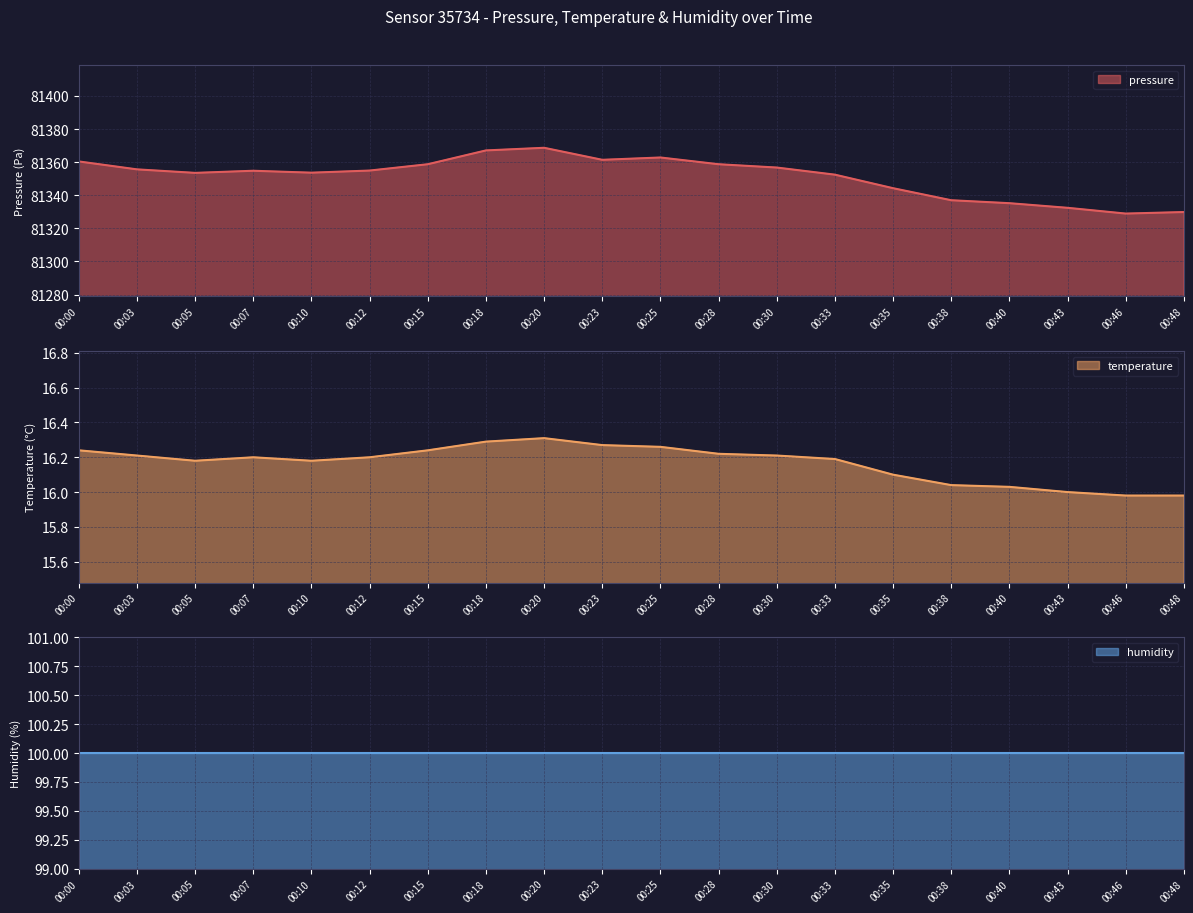

Where is the first local minimum for pressure?

00:05